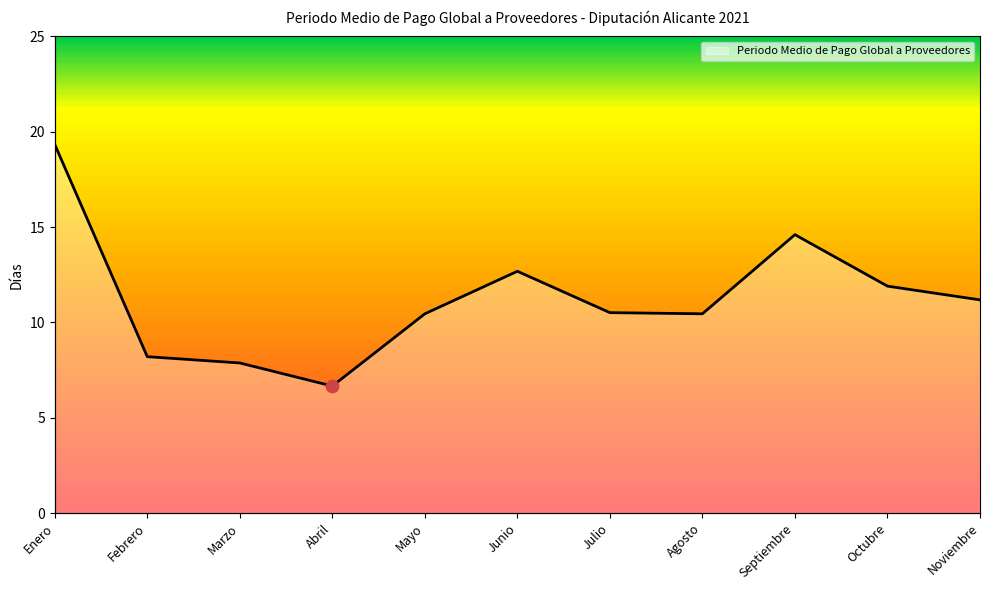

What is the change in value from Enero to Abril?

-12.7